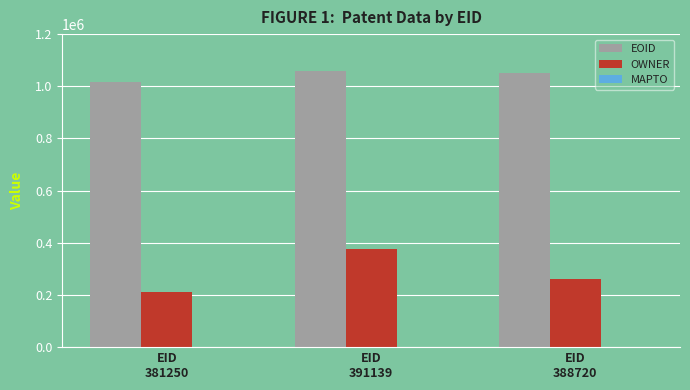

What is the difference between the maximum and minimum values in the OWNER series?

161894